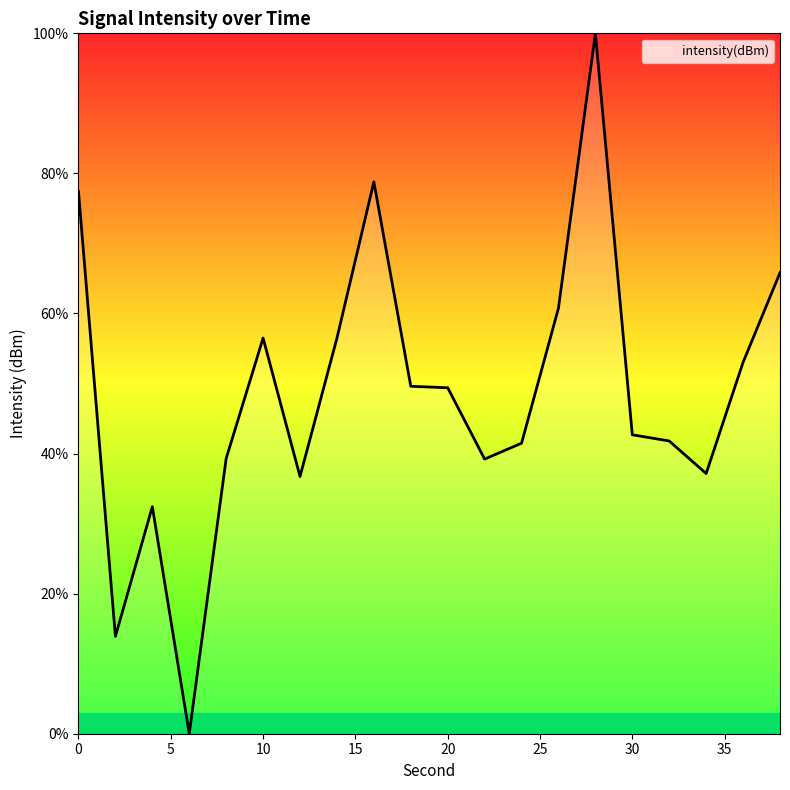

What is the difference between the second highest and second lowest values?

64.9